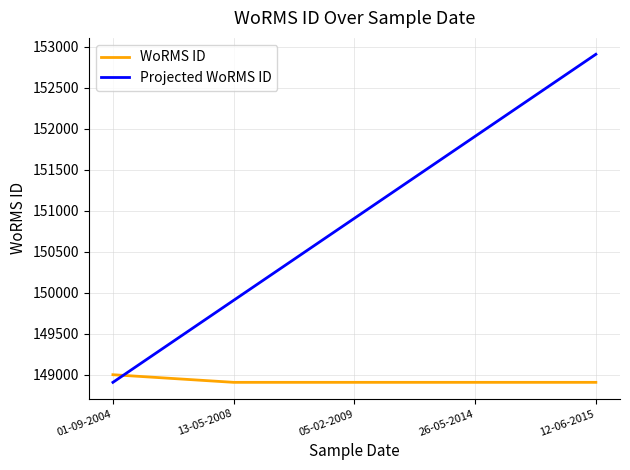

Which series has the largest total across all categories?

Projected WoRMS ID